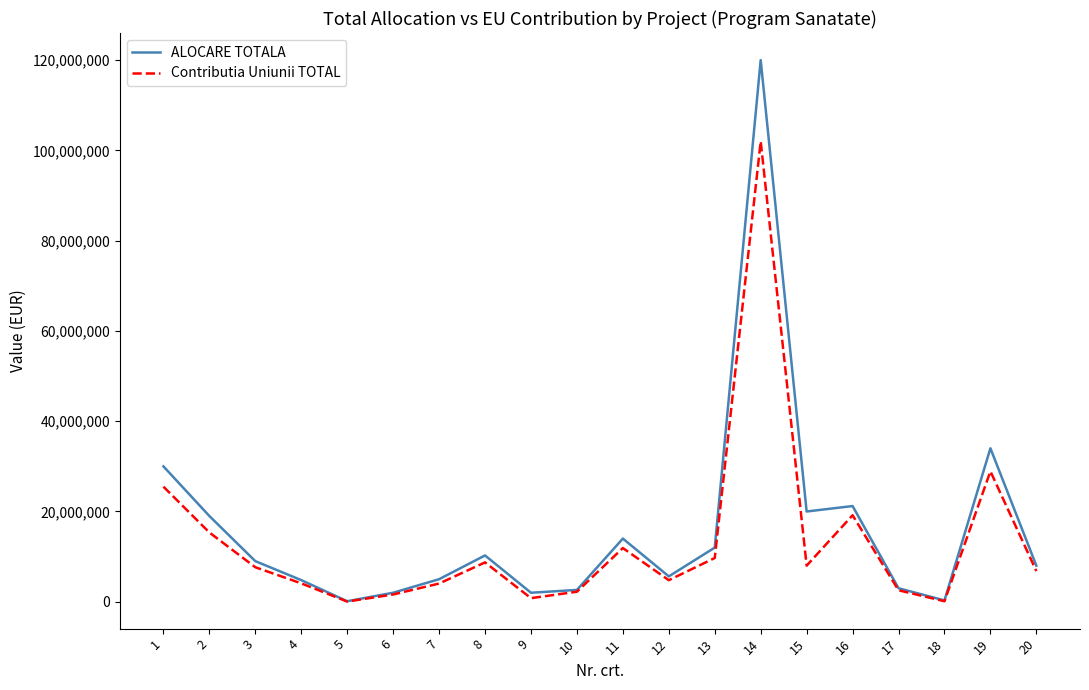

Which series has the widest spread of values?

ALOCARE TOTALA